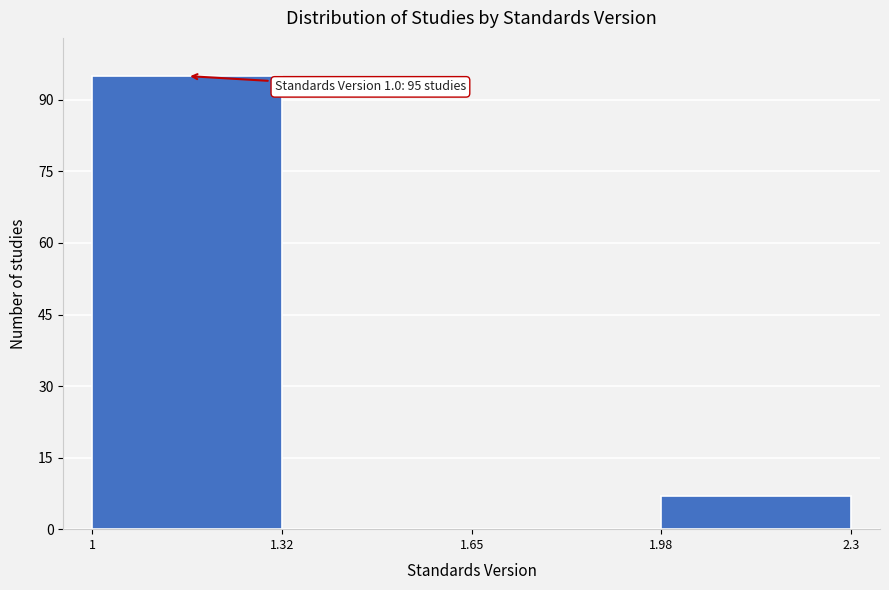

Over which range of the x-axis is the bar tallest?

1 to 1.32